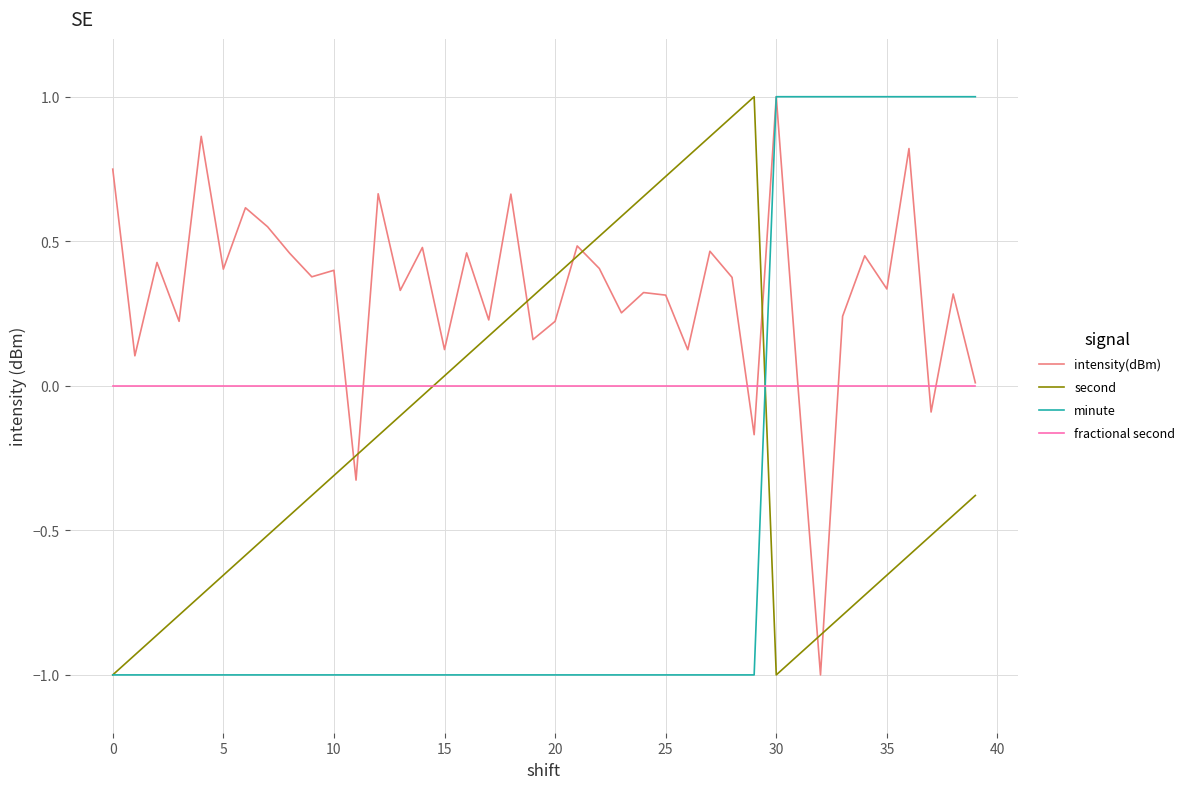

How many values in the intensity(dBm) series exceed 0?

35